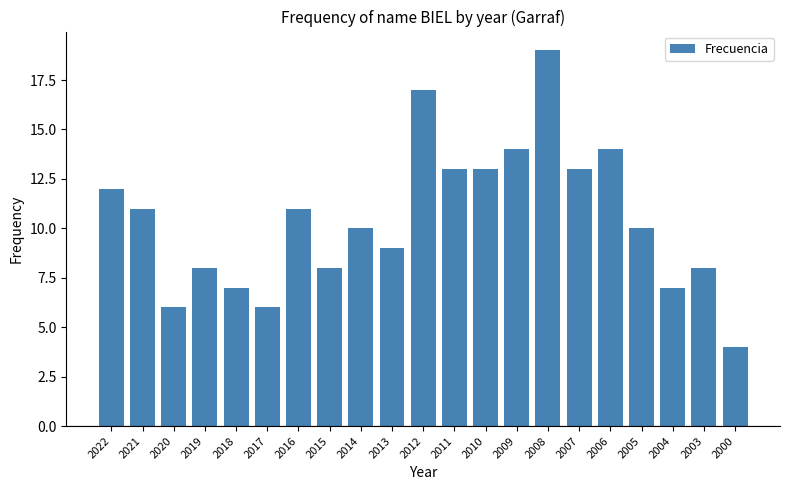

Reading right to left, transcribe all the data shown in this chart.

4	8	7	10	14	13	19	14	13	13	17	9	10	8	11	6	7	8	6	11	12